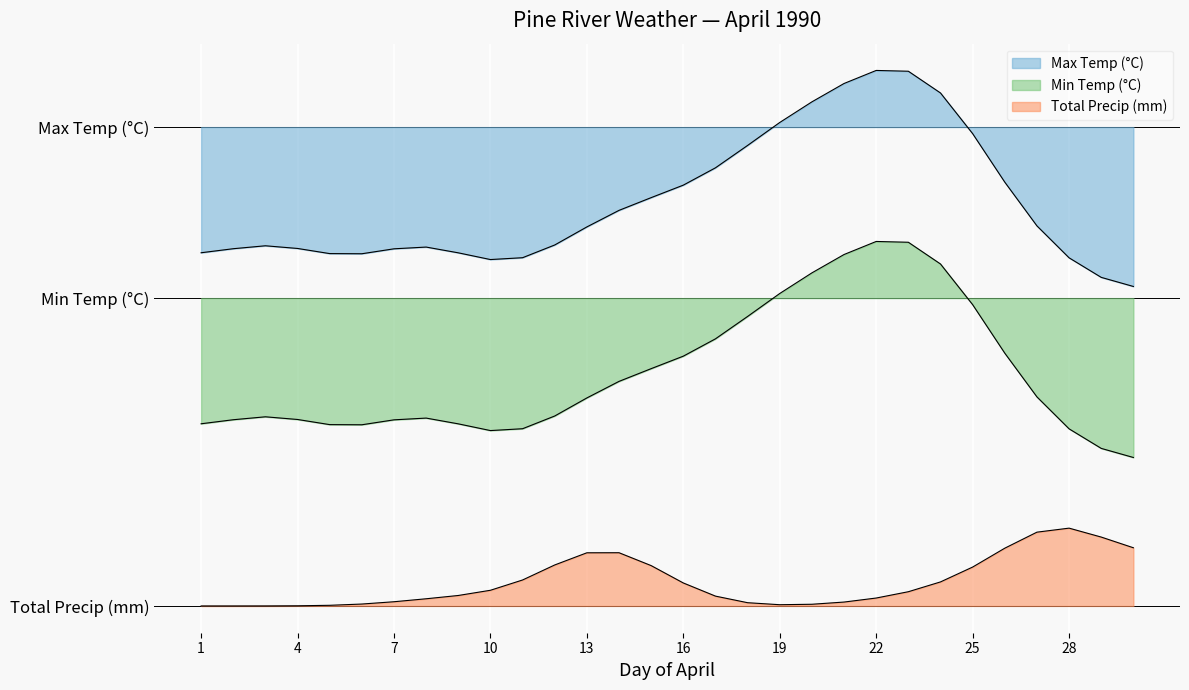

What is the spread (max minus min) of values at 06?

15.5